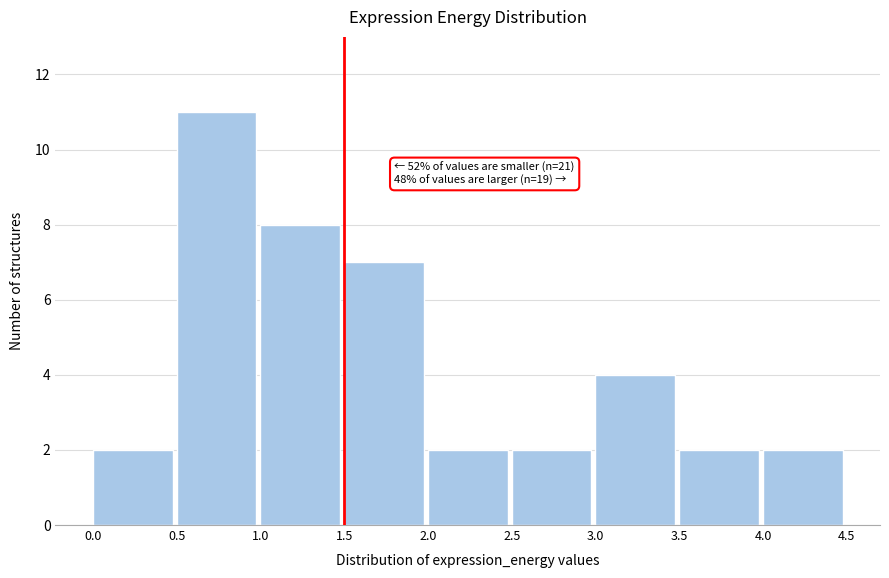

Over which range of the x-axis is the bar tallest?

0.5 to 1.0